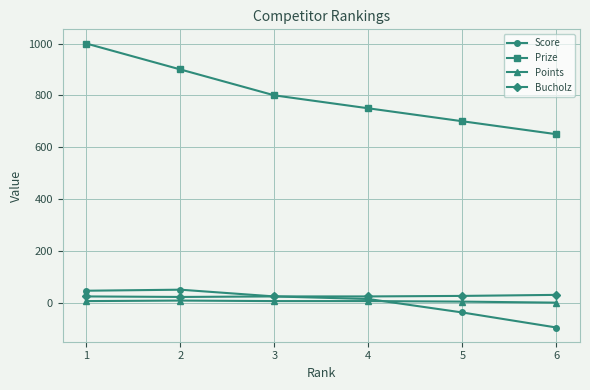

Does the chart display data point markers on the line(s)?

Yes